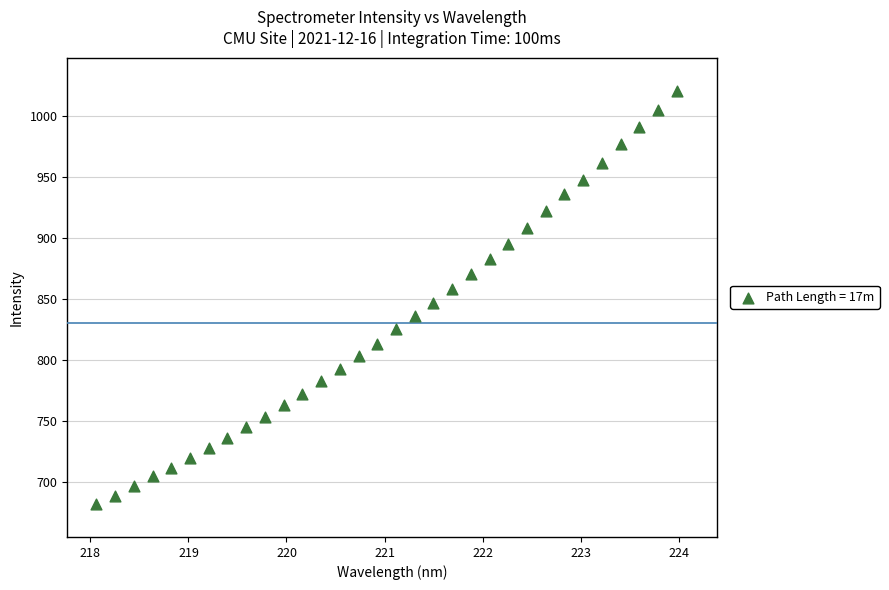

What is the range of X values (max minus min)?

5.9